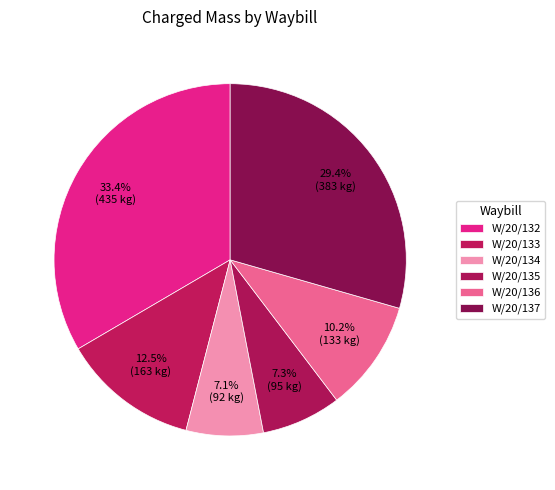

Count the number of slices in the pie.

6